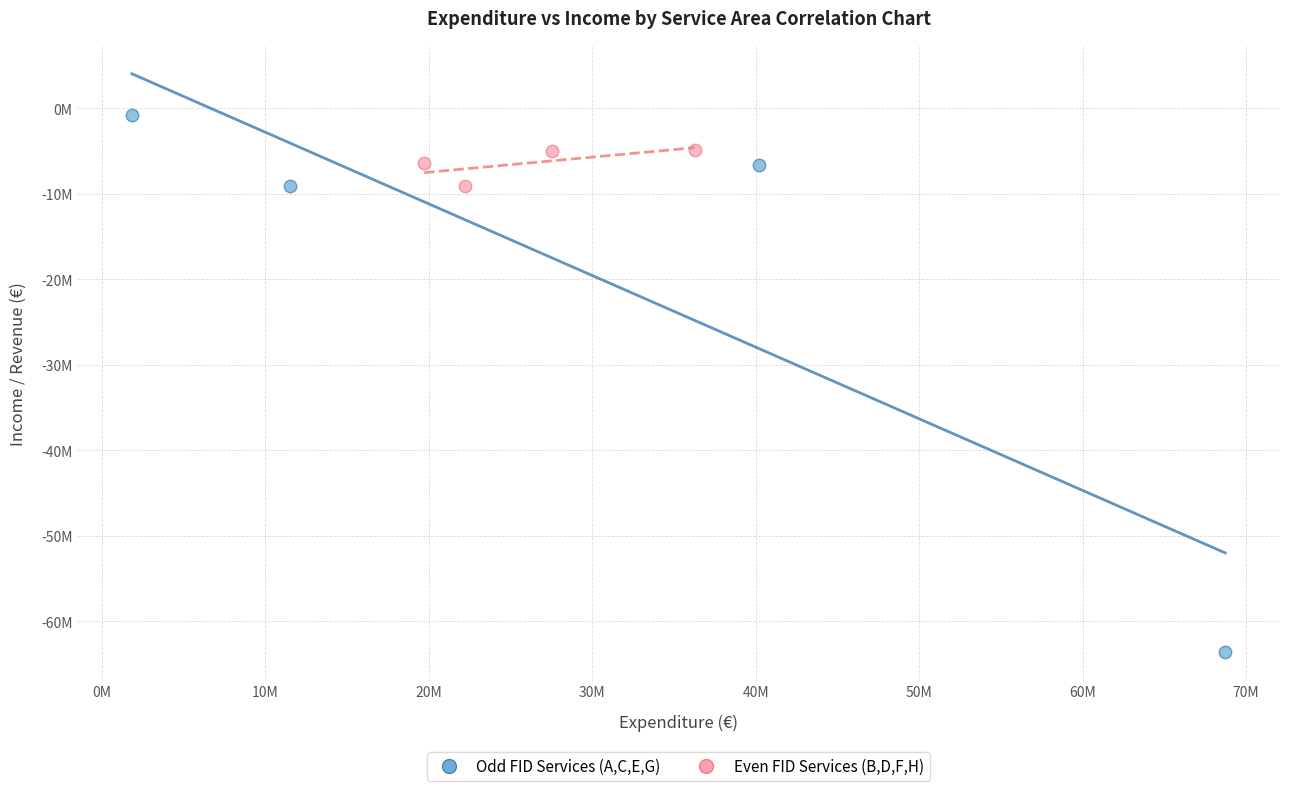

What are all the series names shown in the legend?

Odd FID Services (A,C,E,G), Even FID Services (B,D,F,H)